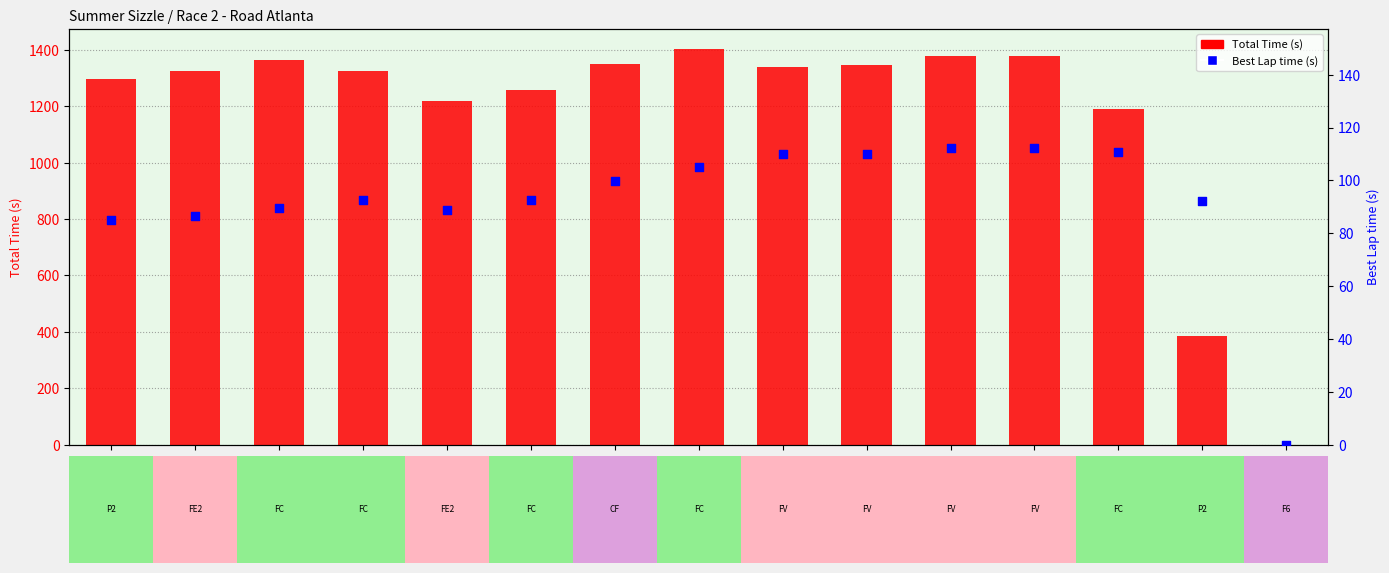

Is the value of Total Time (s) at P8
Matthew greater than the value of Best Lap time (s) at P5
Ross?

Yes